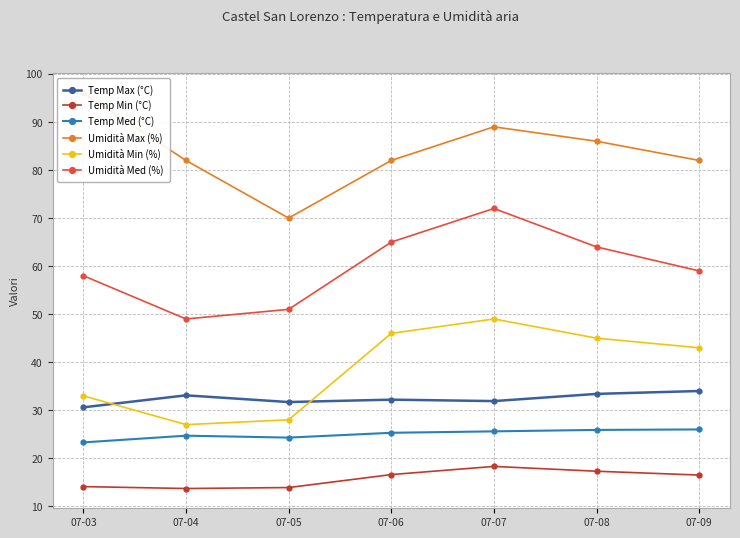

What is the difference between the maximum and minimum values in the Umidità Max (%) series?

26.0